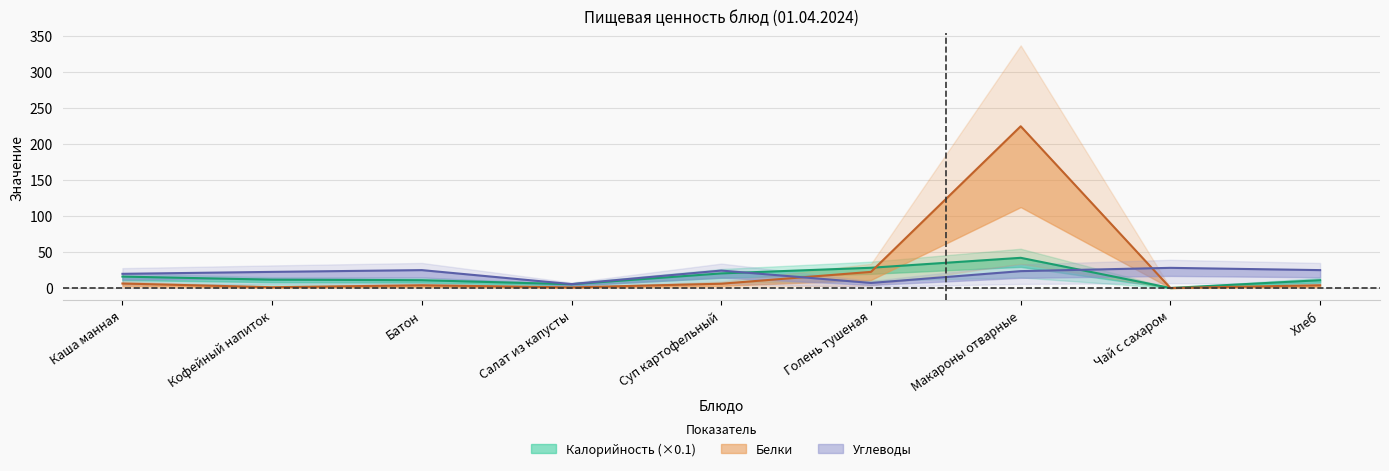

Where is Белки nearest to the value 112?

Голень тушеная